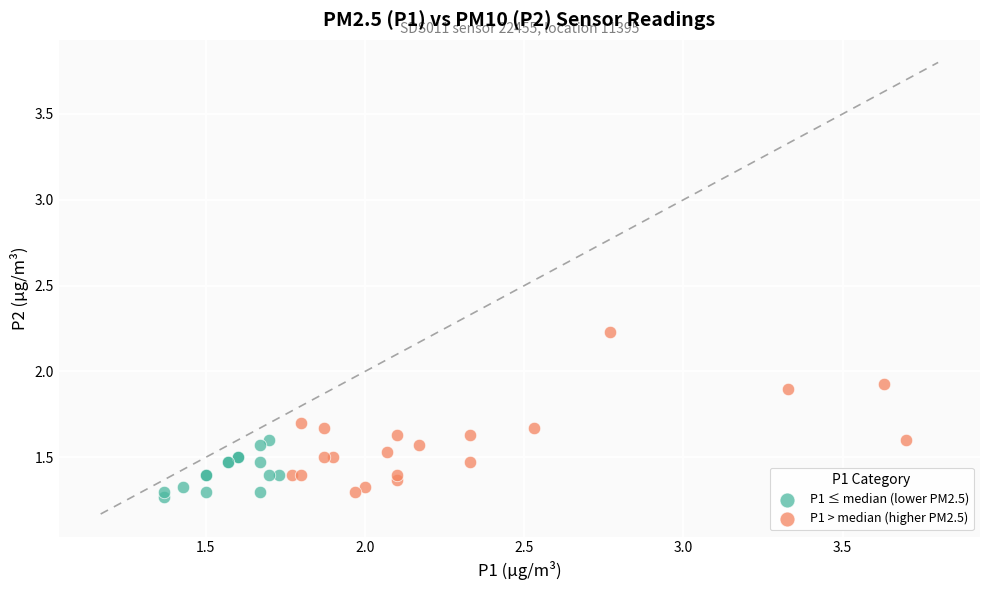

Which series reaches the maximum Y coordinate?

P1 > median (higher PM2.5)